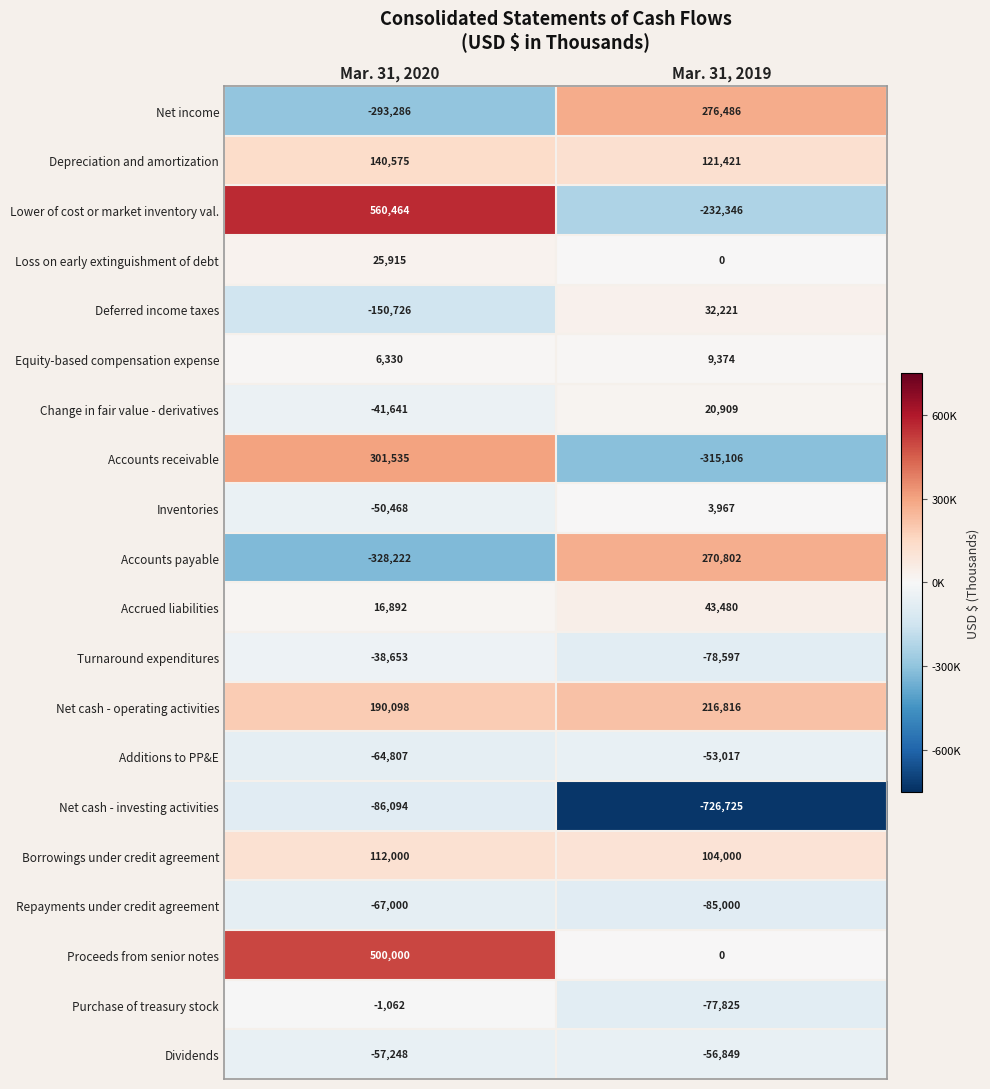

True or false: Net cash - operating activities has a value of 75031 at Mar. 31, 2019.

False